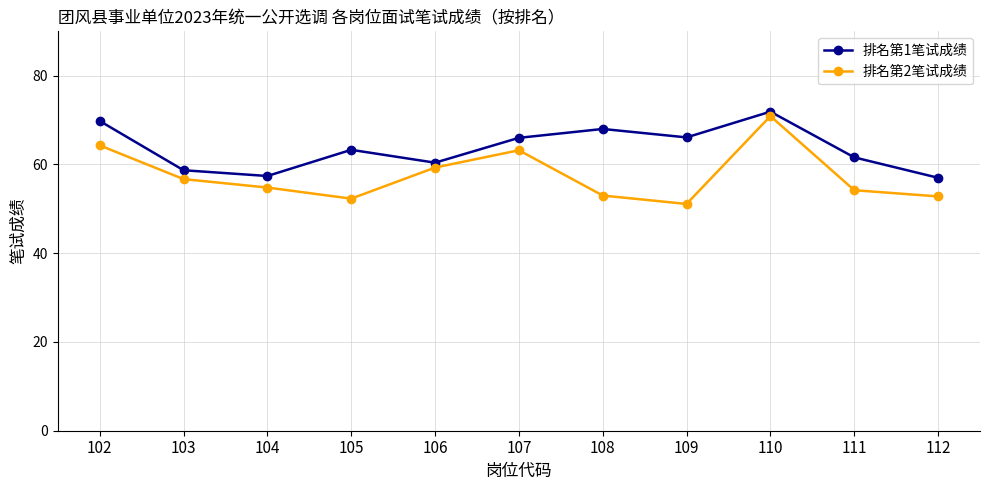

Which series changed the most between 102 and 108?

排名第2笔试成绩